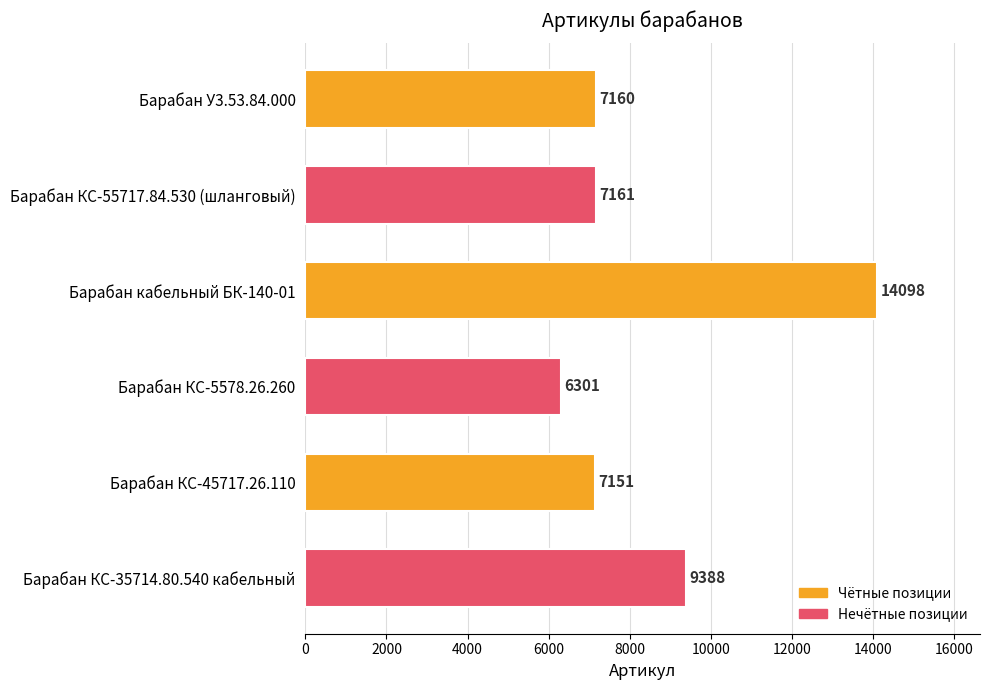

Which has a higher value, Барабан КС-55717.84.530 (шланговый) or Барабан У3.53.84.000?

Барабан КС-55717.84.530 (шланговый)